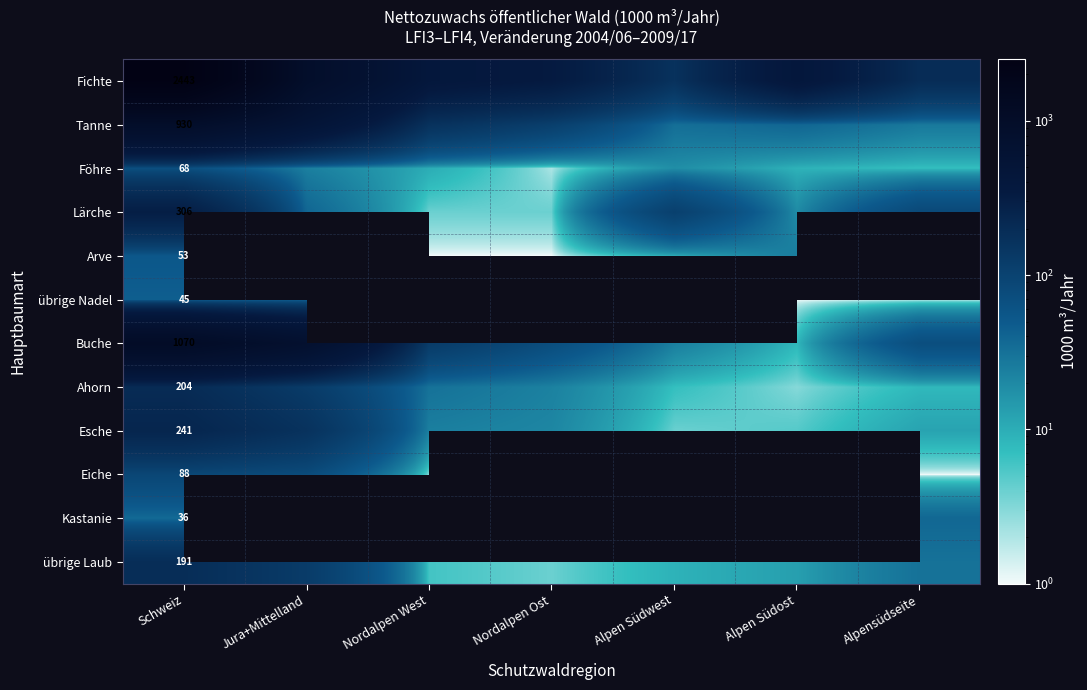

At which category does the chart reach its minimum across all series?

Nordalpen West